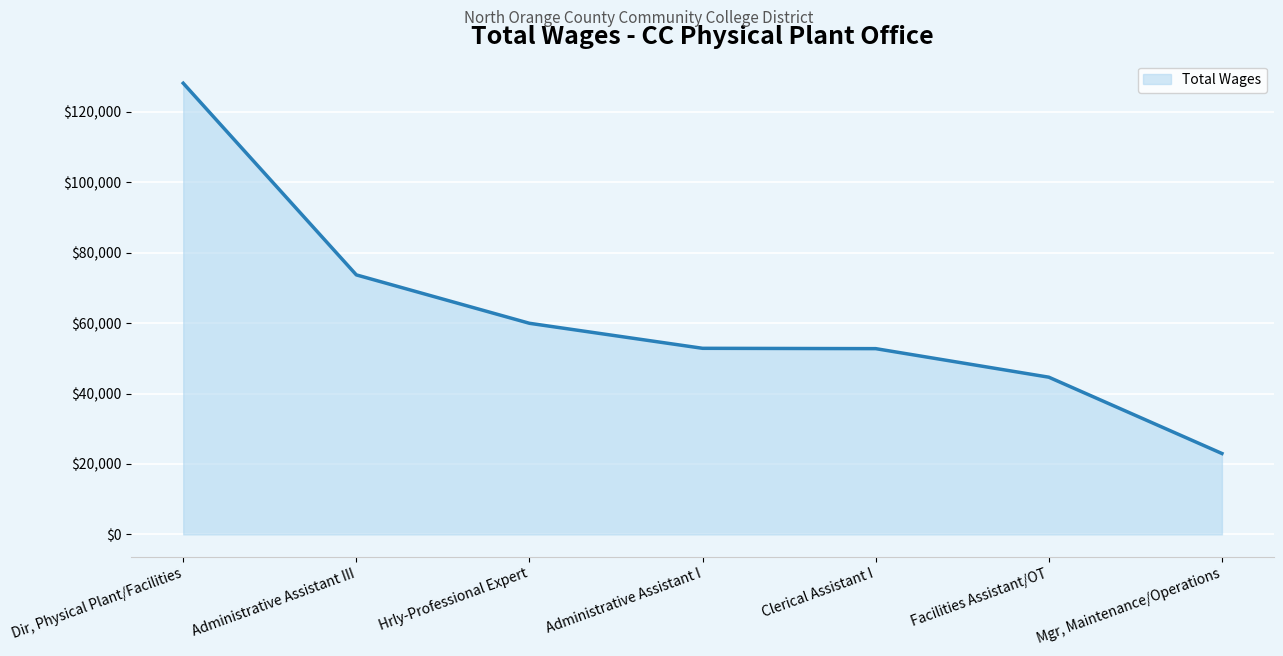

Where does the data first go above 52836?

Dir, Physical Plant/Facilities